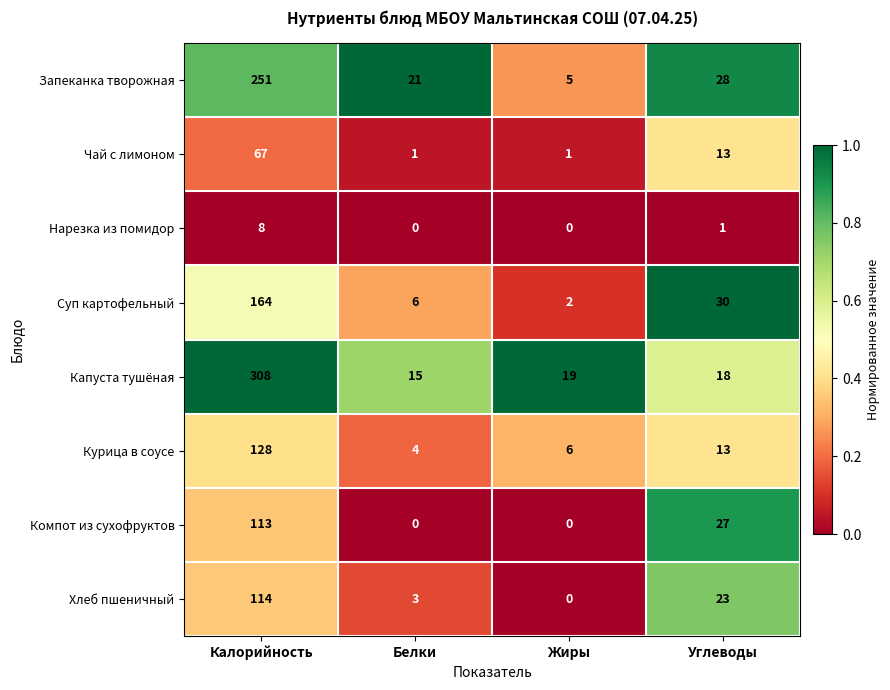

What is the maximum value shown in the chart?

308